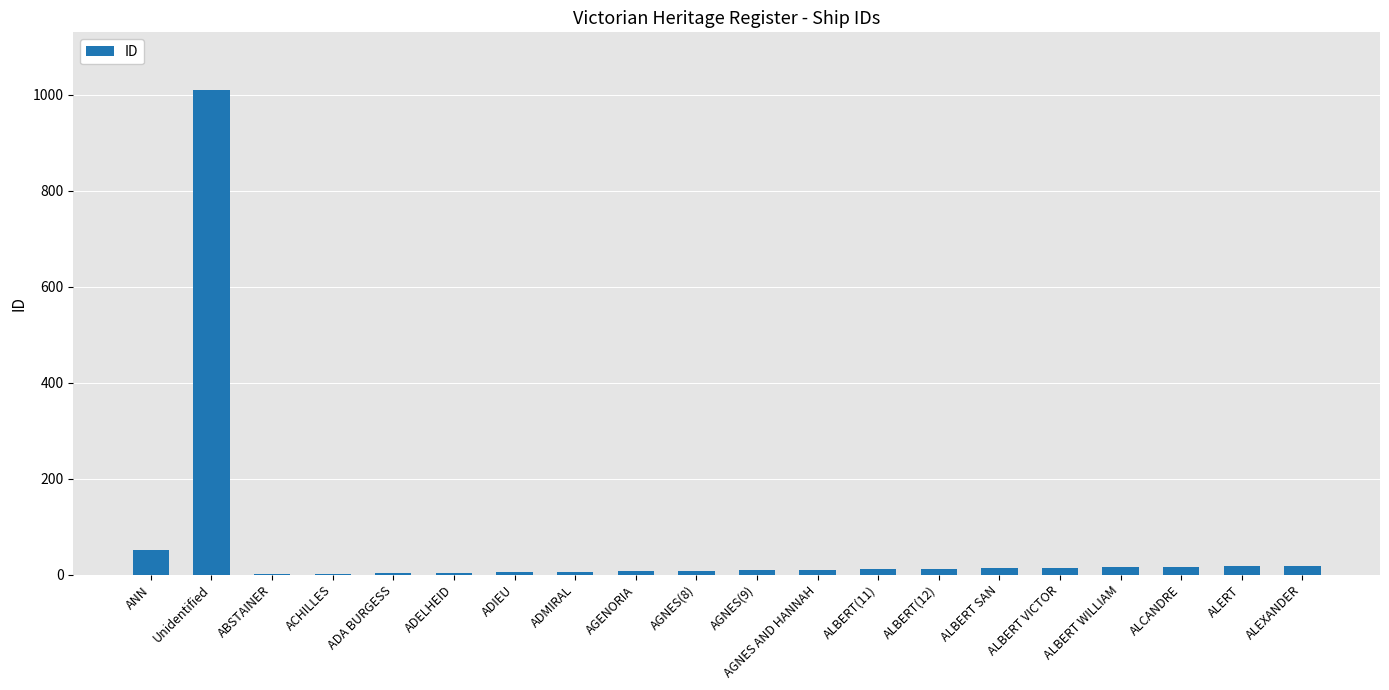

What is the greatest value displayed?

1009